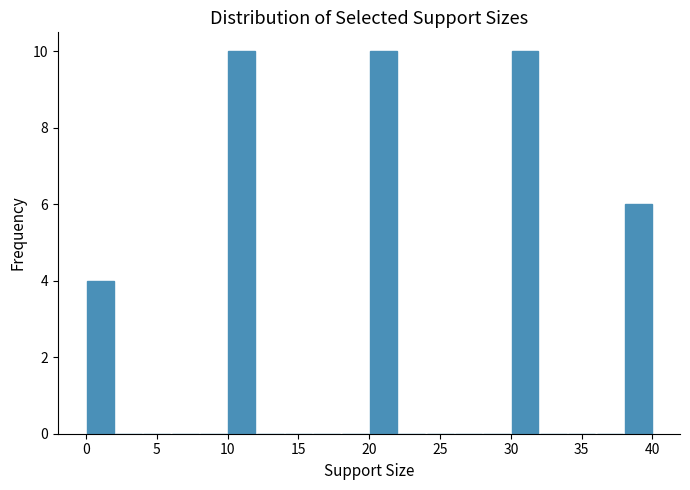

What is the height of the bar covering 0 to 2 on the x-axis? The values are not printed on the chart, so give them approximately, as read against the axis.

4